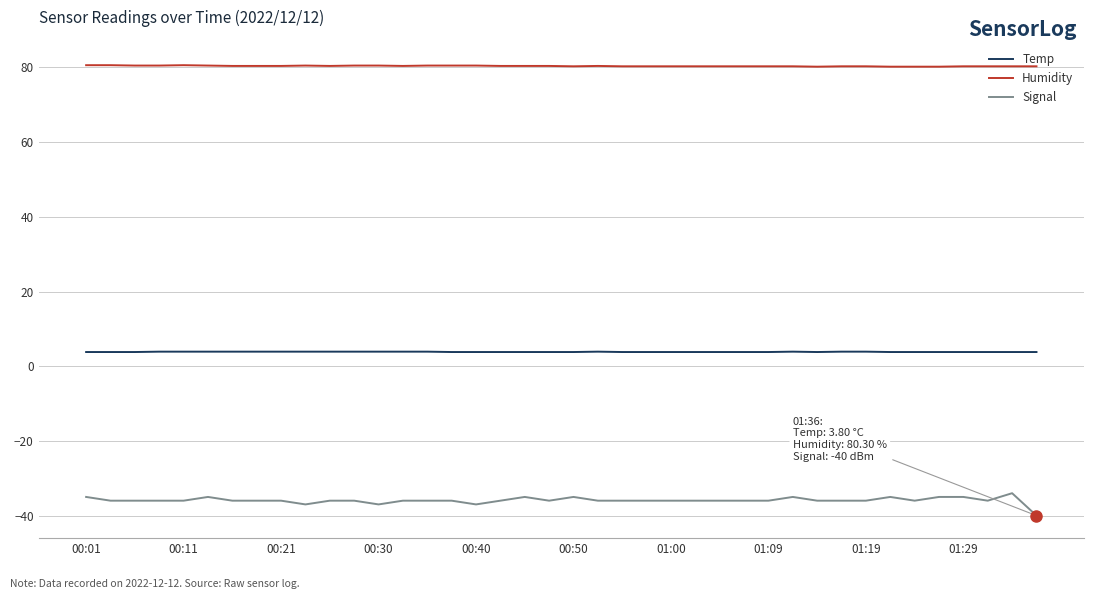

Which series has the widest spread of values?

Signal